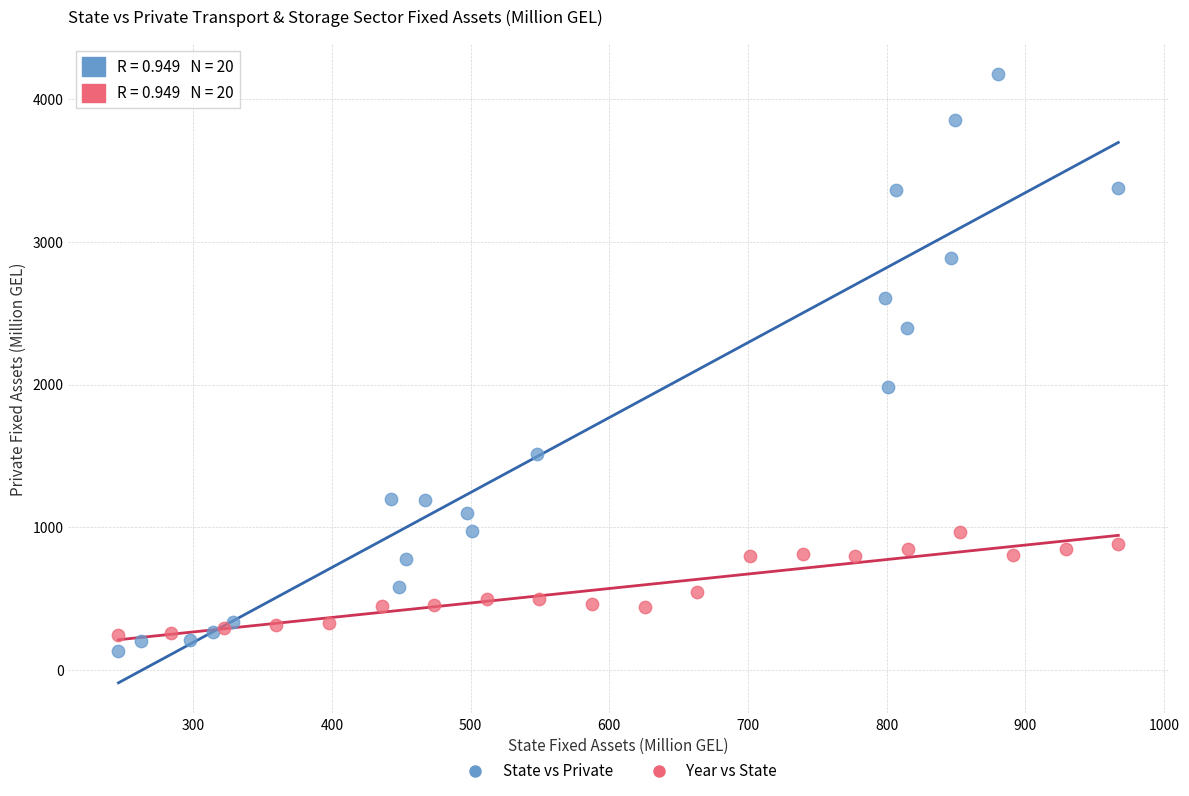

Which series contains the highest Y value?

State vs Private